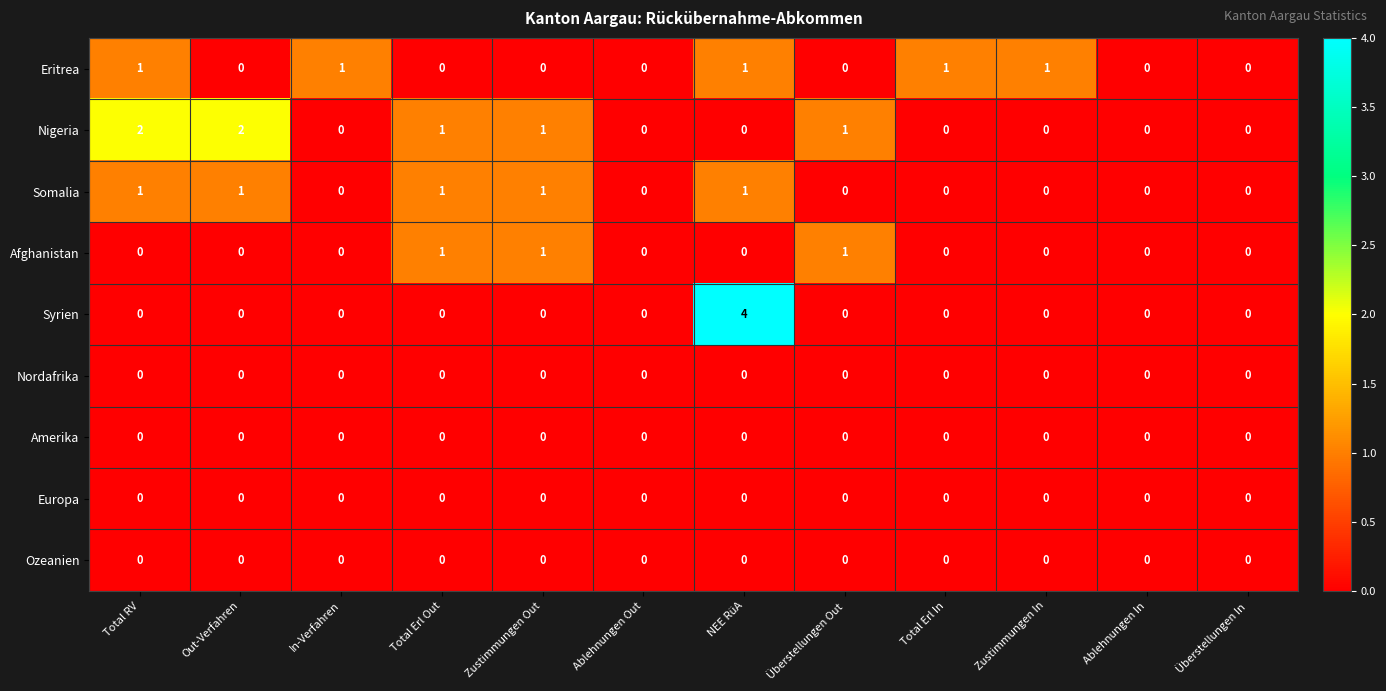

What is the maximum value shown in the chart?

4